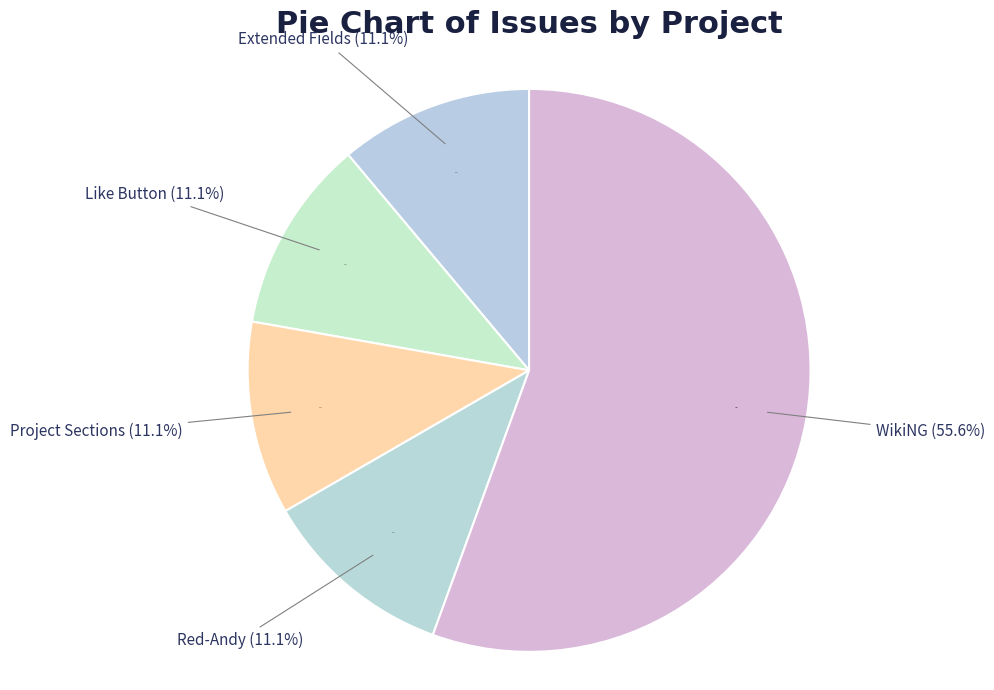

Does any single category account for the majority?

Yes